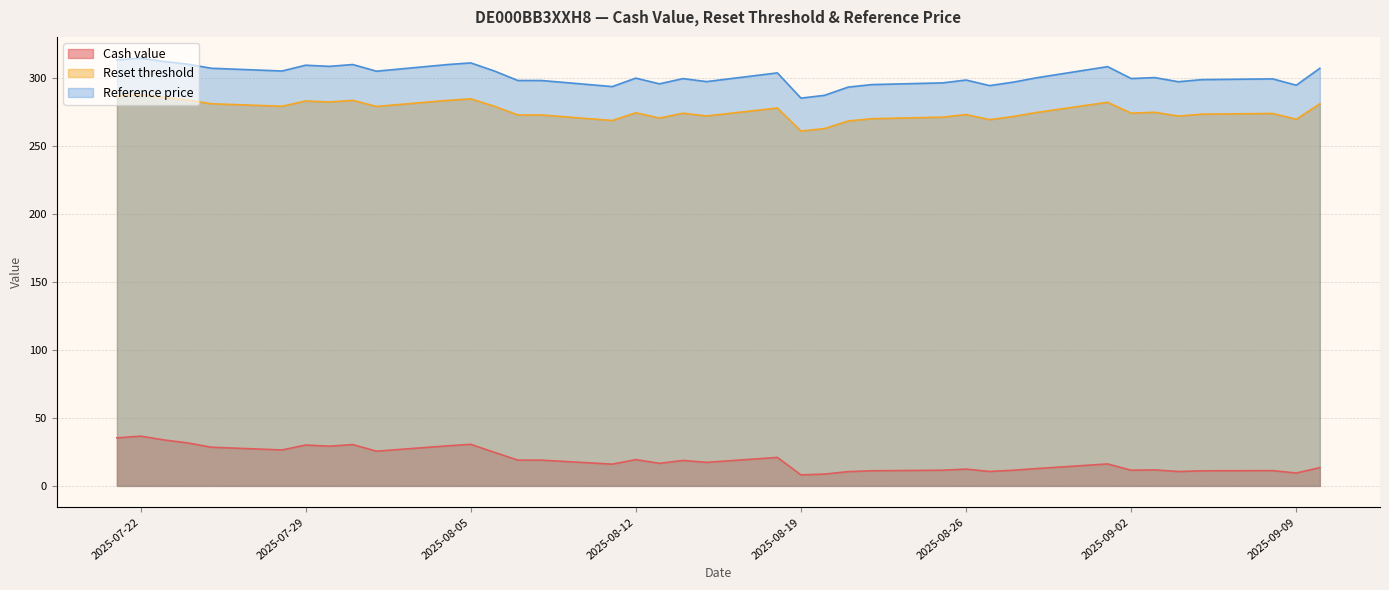

True or false: Reference price and Reset threshold intersect in this chart.

False